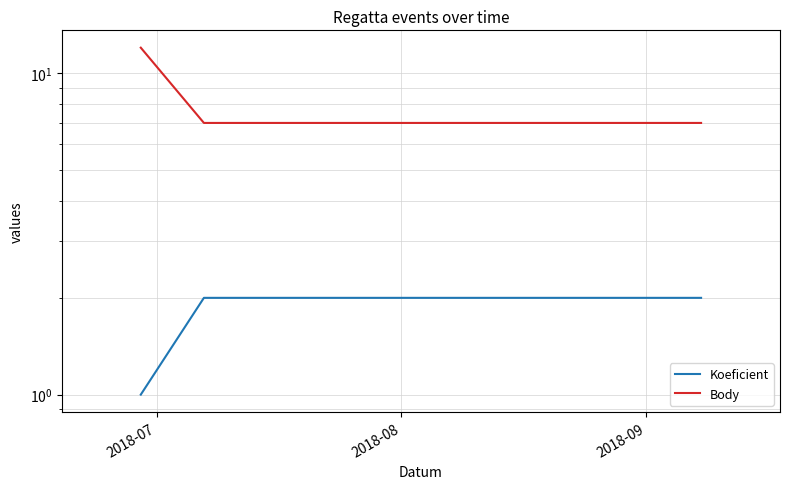

Does the chart have visible grid lines?

Yes